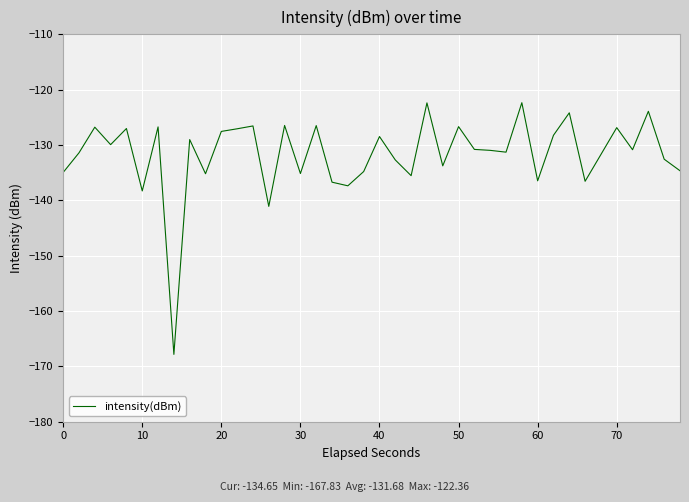

What is the minimum value shown in the chart?

-167.8